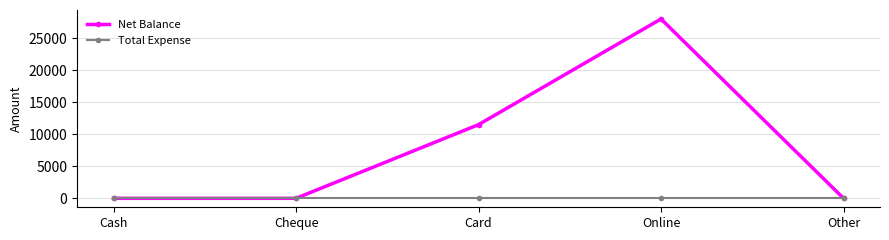

At how many categories does at least one series exceed 6424?

2